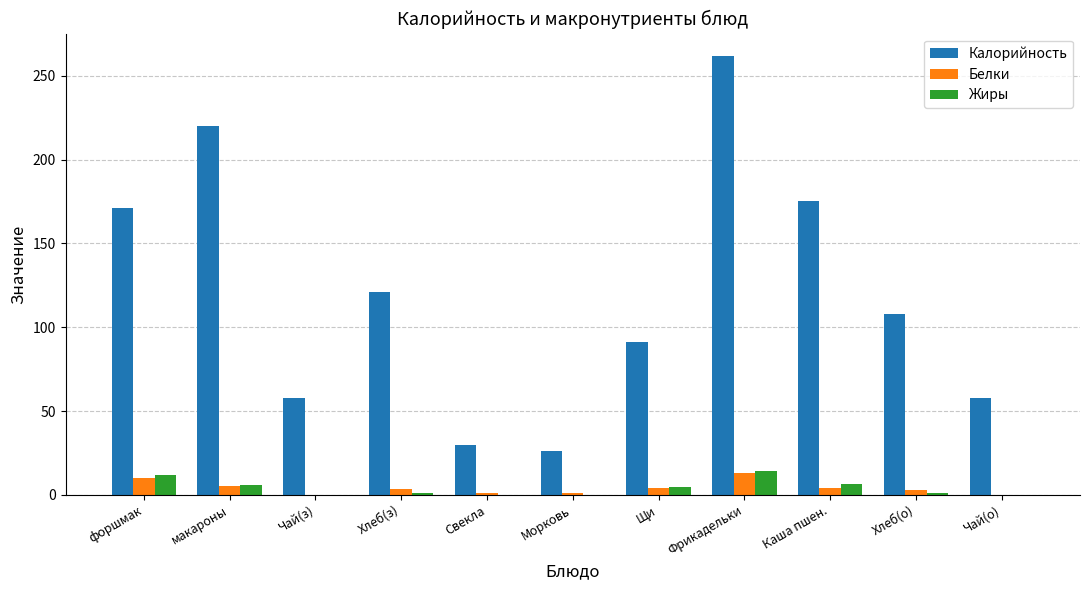

What is the highest value of the Калорийность series?

262.0